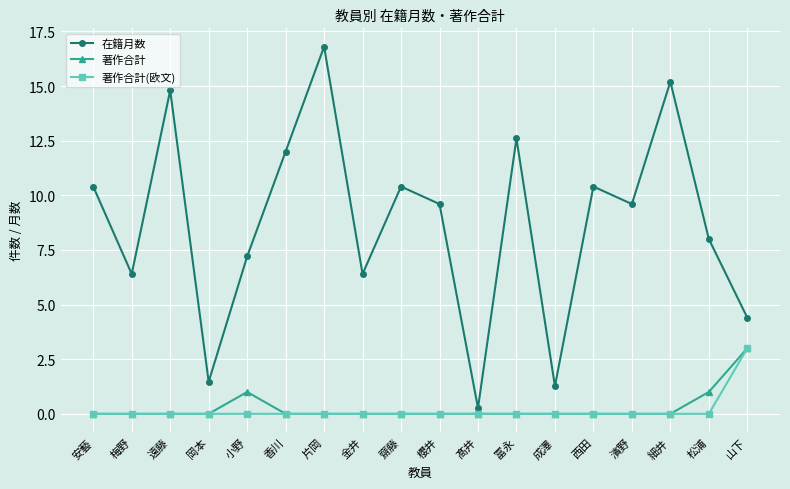

Reading right to left, list all the values displayed in this chart.

在籍月数: 山下=4.4	松浦=8.0	細井=15.2	濱野=9.6	西田=10.4	成澤=1.3	冨永=12.6	髙井=0.3	櫻井=9.6	齋藤=10.4	金井=6.4	片岡=16.8	香川=12.0	小野=7.2	岡本=1.5	遠藤=14.8	梅野=6.4	安藝=10.4
著作合計: 山下=3.0	松浦=1.0	細井=0.0	濱野=0.0	西田=0.0	成澤=0.0	冨永=0.0	髙井=0.0	櫻井=0.0	齋藤=0.0	金井=0.0	片岡=0.0	香川=0.0	小野=1.0	岡本=0.0	遠藤=0.0	梅野=0.0	安藝=0.0
著作合計(欧文): 山下=3.0	松浦=0.0	細井=0.0	濱野=0.0	西田=0.0	成澤=0.0	冨永=0.0	髙井=0.0	櫻井=0.0	齋藤=0.0	金井=0.0	片岡=0.0	香川=0.0	小野=0.0	岡本=0.0	遠藤=0.0	梅野=0.0	安藝=0.0